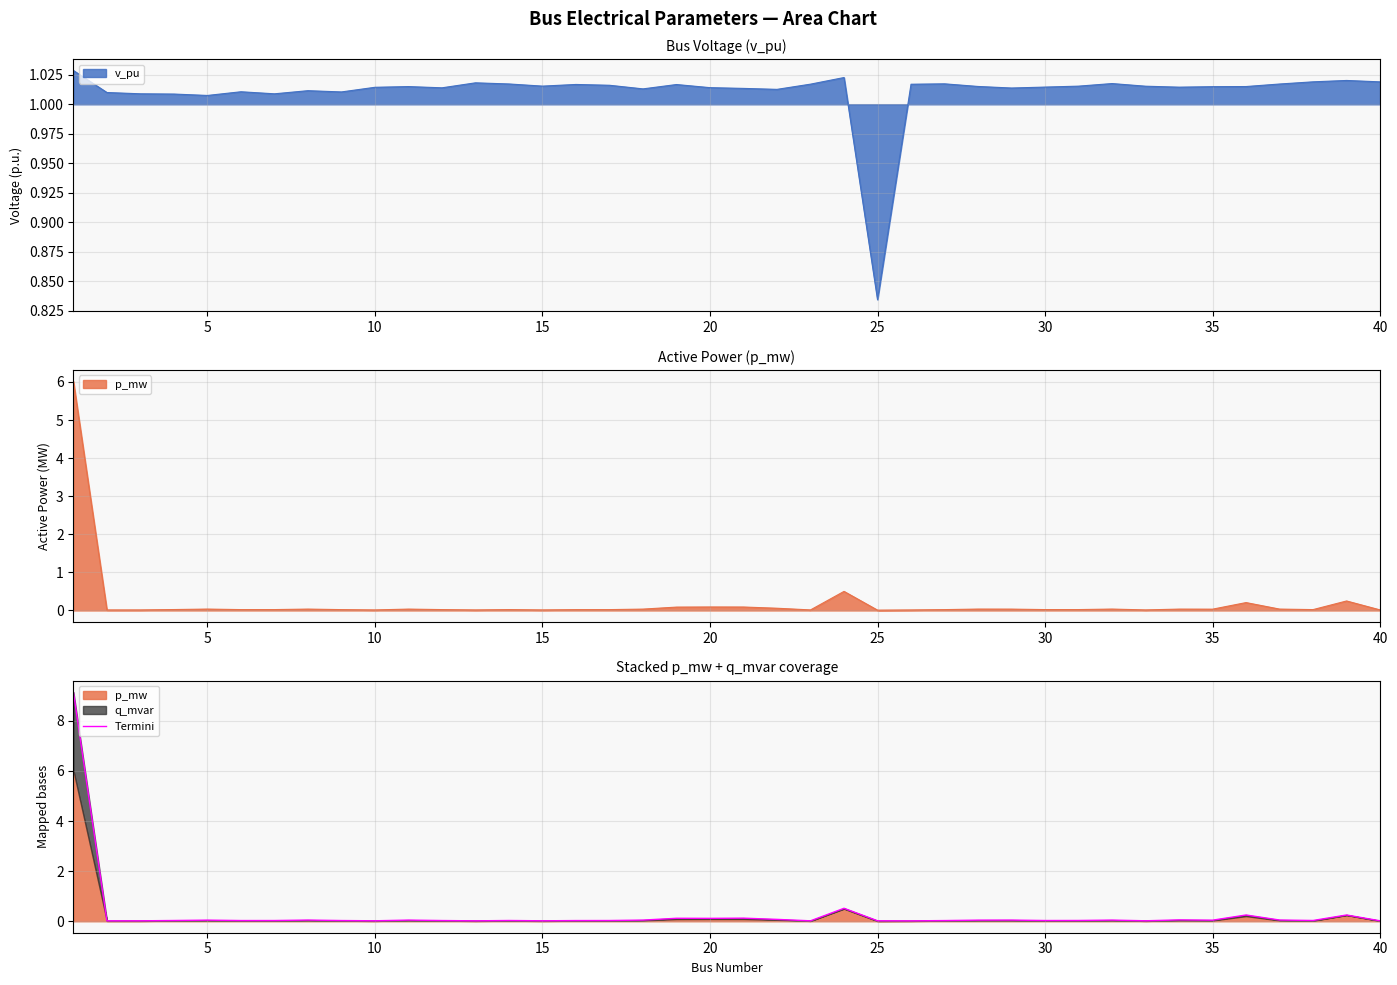

Reading left to right, list all the values displayed in this chart.

9.1	0.0	0.0	0.0	0.0	0.0	0.0	0.0	0.0	0.0	0.0	0.0	0.0	0.0	0.0	0.0	0.0	0.0	0.1	0.1	0.1	0.1	0.0	0.5	0.0	0.0	0.0	0.0	0.0	0.0	0.0	0.0	0.0	0.1	0.0	0.3	0.0	0.0	0.3	0.0